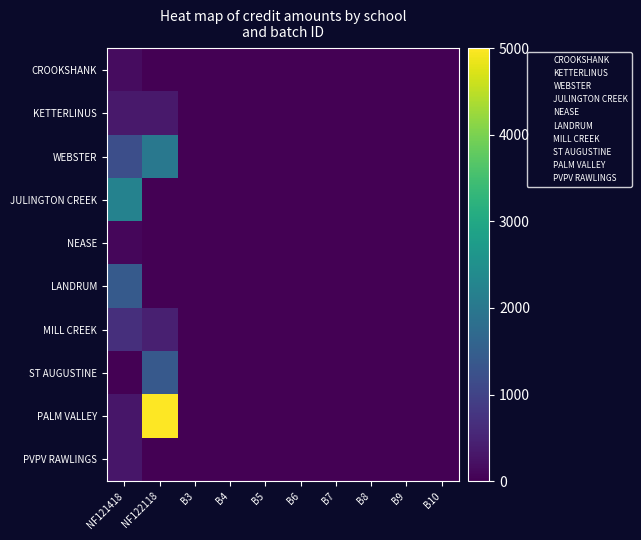

Reading left to right, list all the values displayed in this chart.

CROOKSHANK: NF121418=174.0	NF122118=0.0	B3=0.0	B4=0.0	B5=0.0	B6=0.0	B7=0.0	B8=0.0	B9=0.0	B10=0.0
KETTERLINUS: NF121418=350.0	NF122118=350.0	B3=0.0	B4=0.0	B5=0.0	B6=0.0	B7=0.0	B8=0.0	B9=0.0	B10=0.0
WEBSTER: NF121418=1200.0	NF122118=2000.0	B3=0.0	B4=0.0	B5=0.0	B6=0.0	B7=0.0	B8=0.0	B9=0.0	B10=0.0
JULINGTON CREEK: NF121418=2225.1	NF122118=0.0	B3=0.0	B4=0.0	B5=0.0	B6=0.0	B7=0.0	B8=0.0	B9=0.0	B10=0.0
NEASE: NF121418=90.0	NF122118=0.0	B3=0.0	B4=0.0	B5=0.0	B6=0.0	B7=0.0	B8=0.0	B9=0.0	B10=0.0
LANDRUM: NF121418=1425.0	NF122118=0.0	B3=0.0	B4=0.0	B5=0.0	B6=0.0	B7=0.0	B8=0.0	B9=0.0	B10=0.0
MILL CREEK: NF121418=671.6	NF122118=442.4	B3=0.0	B4=0.0	B5=0.0	B6=0.0	B7=0.0	B8=0.0	B9=0.0	B10=0.0
ST AUGUSTINE: NF121418=0.0	NF122118=1400.0	B3=0.0	B4=0.0	B5=0.0	B6=0.0	B7=0.0	B8=0.0	B9=0.0	B10=0.0
PALM VALLEY: NF121418=300.0	NF122118=5000.0	B3=0.0	B4=0.0	B5=0.0	B6=0.0	B7=0.0	B8=0.0	B9=0.0	B10=0.0
PVPV RAWLINGS: NF121418=305.6	NF122118=0.0	B3=0.0	B4=0.0	B5=0.0	B6=0.0	B7=0.0	B8=0.0	B9=0.0	B10=0.0